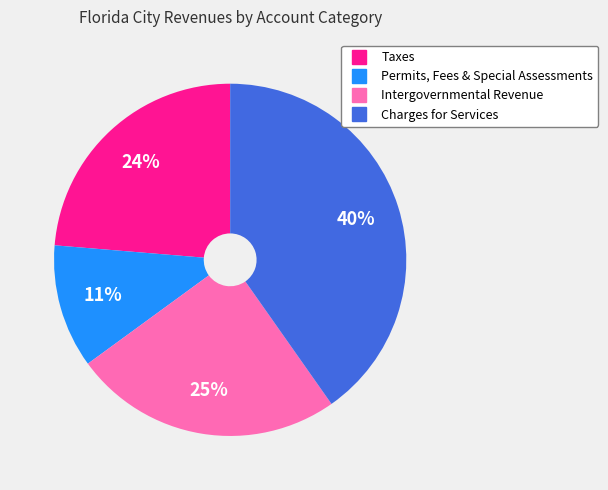

The Taxes slice represents 24% of the pie. True or false?

True